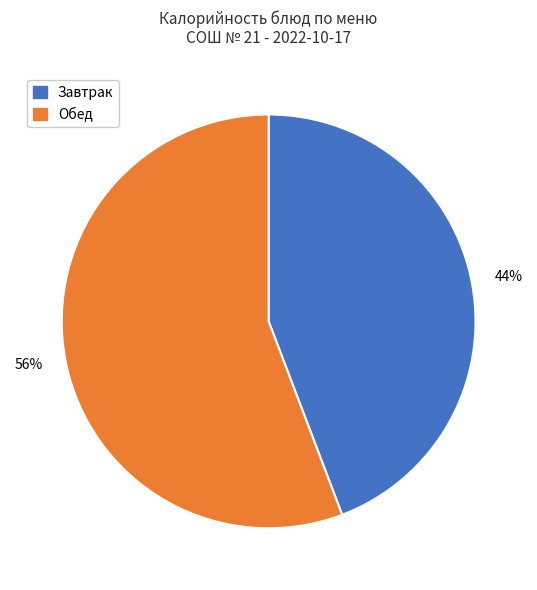

To the nearest percent, what is the difference between the largest and smallest slice percentages?

12%